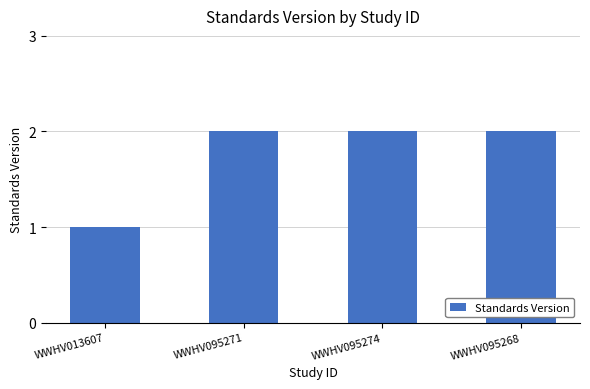

What is the ratio of the value at WWHV095274 to the value at WWHV095268?

1.0